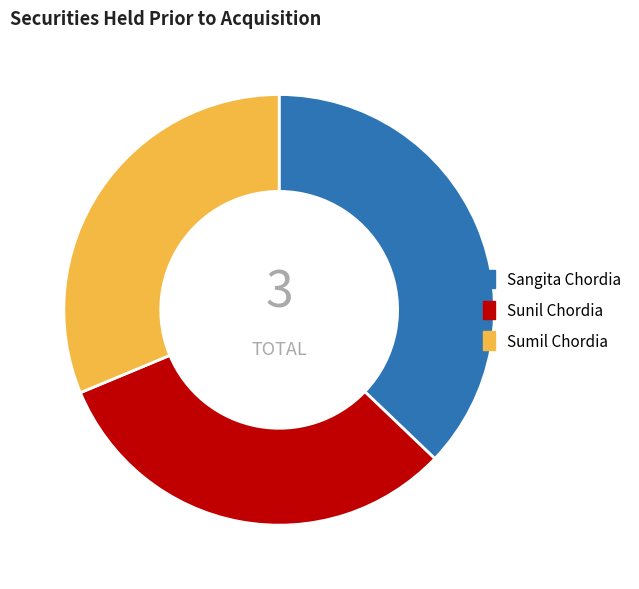

Which slice is the largest?

Sangita Chordia